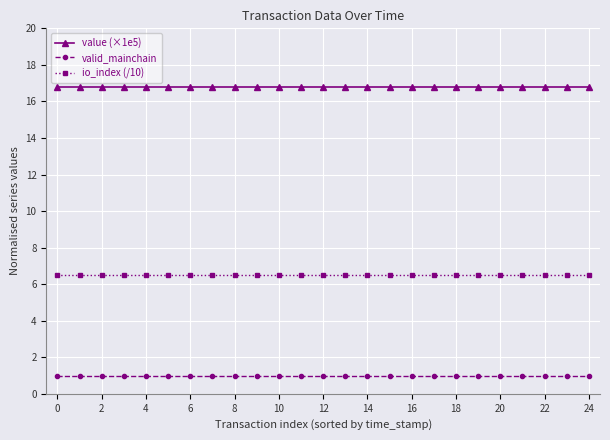

List the series in order of their peak value, lowest first.

valid_mainchain, io_index (/10), value (×1e5)